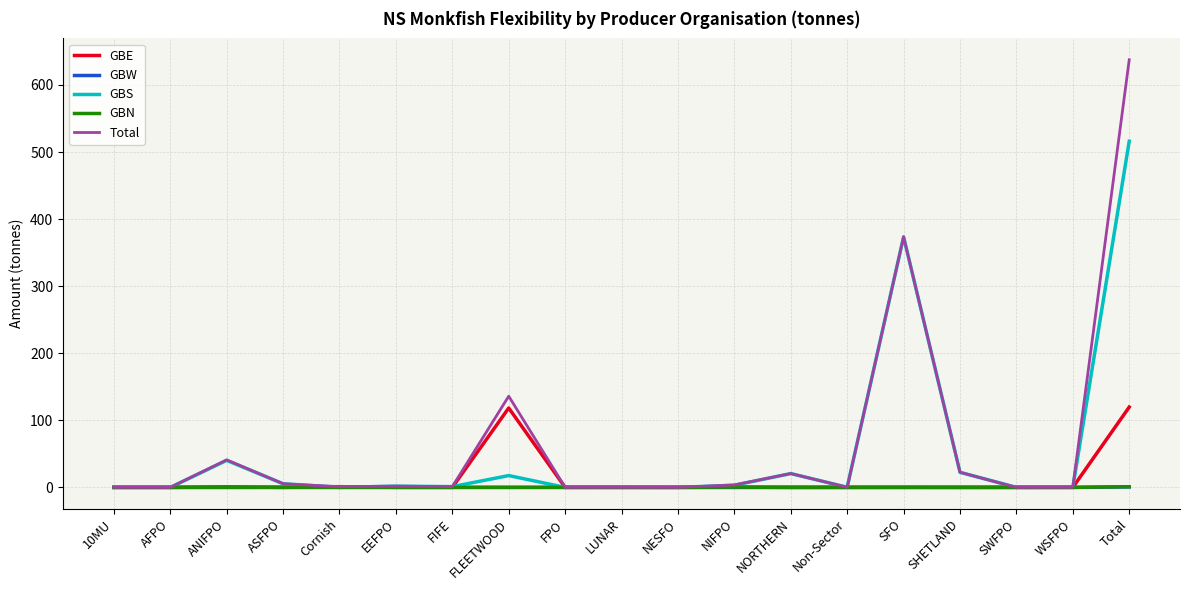

What is the difference between the GBS values at Total and ASFPO?

510.7